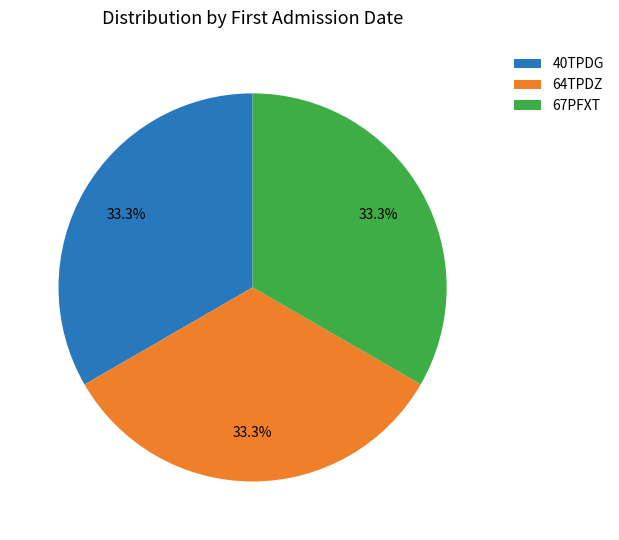

Combined, do 40TPDG and 64TPDZ account for over 50%?

Yes